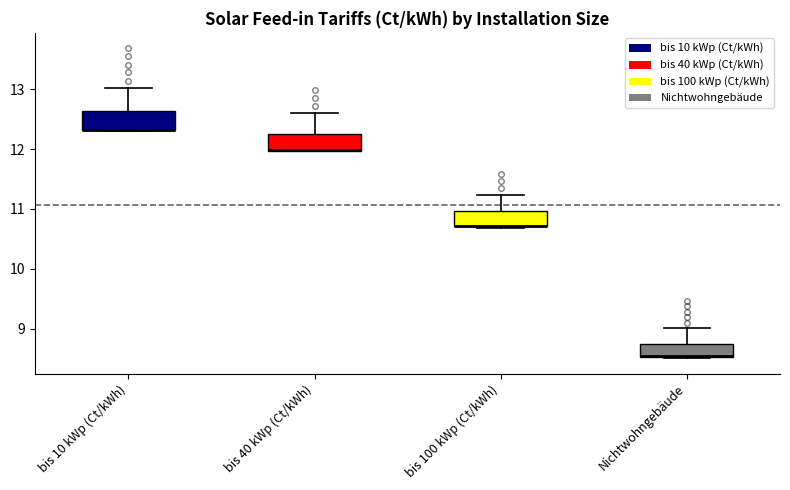

Reading left to right, read every box against the y-axis: the position of its median line, the range the box covers, and the ends of its whiskers. The values are not printed on the chart, so give them approximately, as read against the axis.

bis 10 kWp (Ct/kWh): median 12.3 (drawn on the box's lower edge), box 12.3 to 12.6, whiskers 12.3 to 13.0
bis 40 kWp (Ct/kWh): median 12.0 (drawn on the box's lower edge), box 12.0 to 12.3, whiskers 12.0 to 12.6
bis 100 kWp (Ct/kWh): median 10.7 (drawn on the box's lower edge), box 10.7 to 11.0, whiskers 10.7 to 11.2
Nichtwohngebäude: median 8.5 (drawn on the box's lower edge), box 8.5 to 8.7, whiskers 8.5 to 9.0